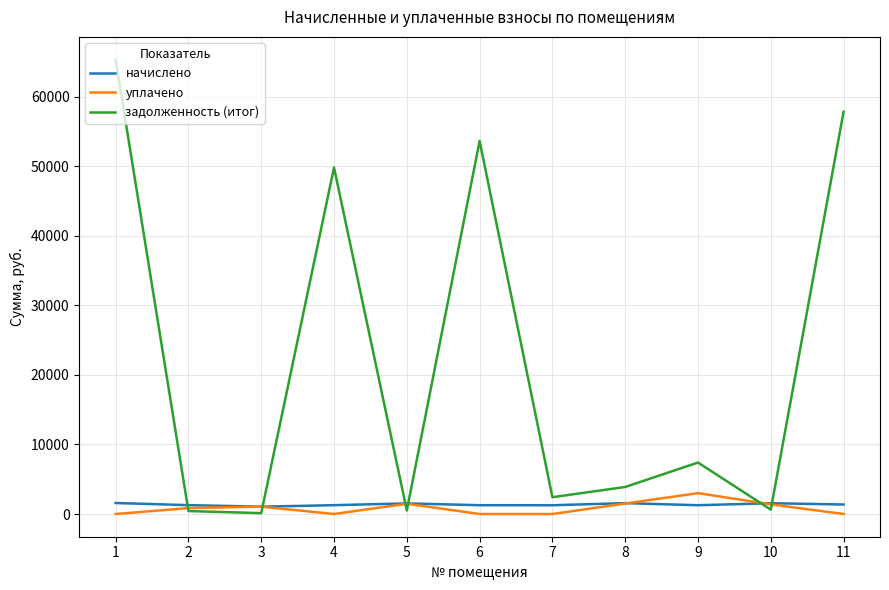

The value of уплачено at 7 is 0.0. True or false?

True